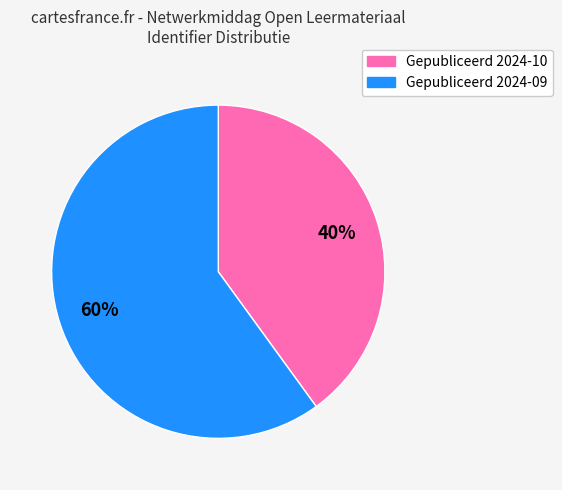

Approximately how many times larger is the value at Gepubliceerd 2024-10 compared to Gepubliceerd 2024-09?

0.7